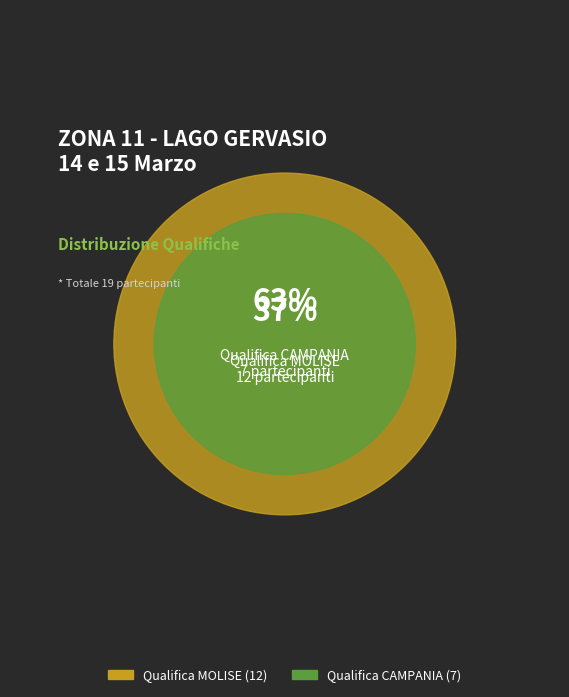

True or false: Qualifica MOLISE accounts for 63% of the total.

True